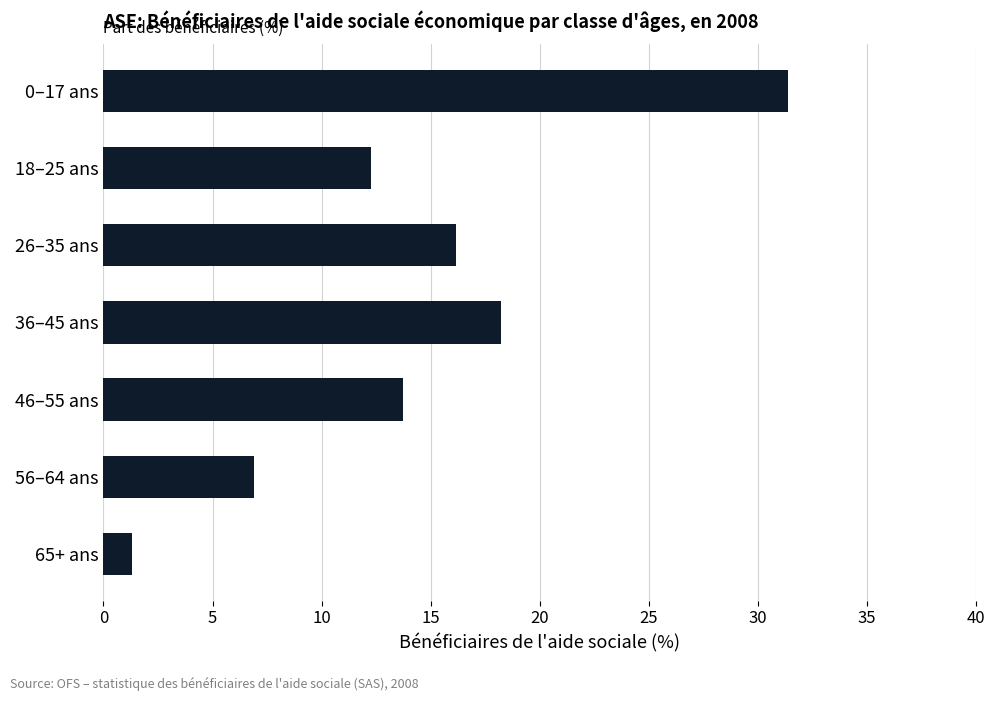

What is the label of the 2nd bar from the bottom?

56–64 ans